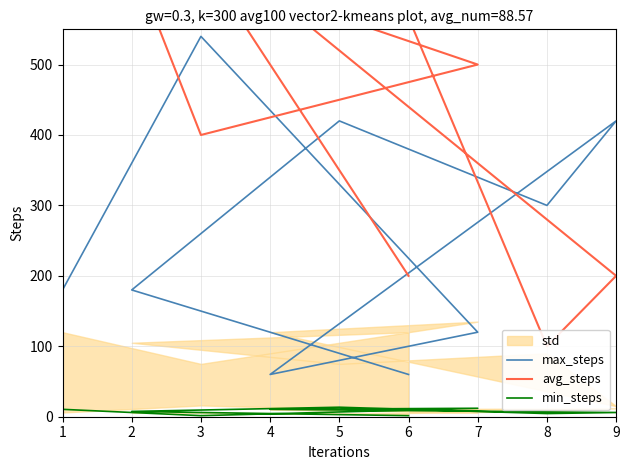

True or false: max_steps has more than 2 interior local peaks.

True